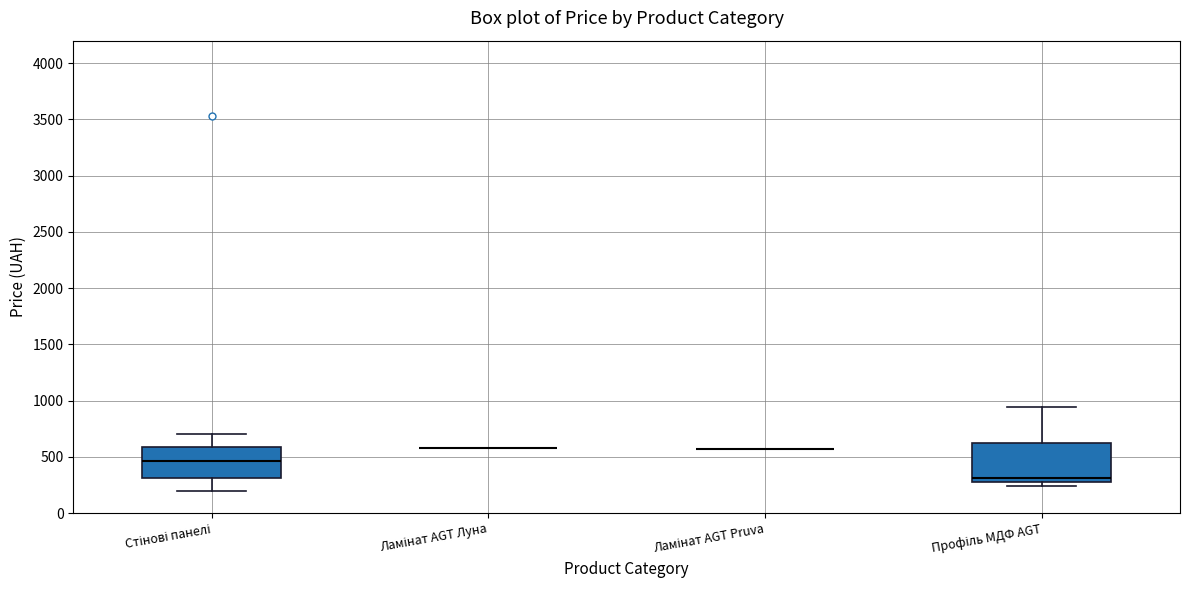

Which box is the tallest, from its lower edge to its upper edge?

Профіль МДФ AGT